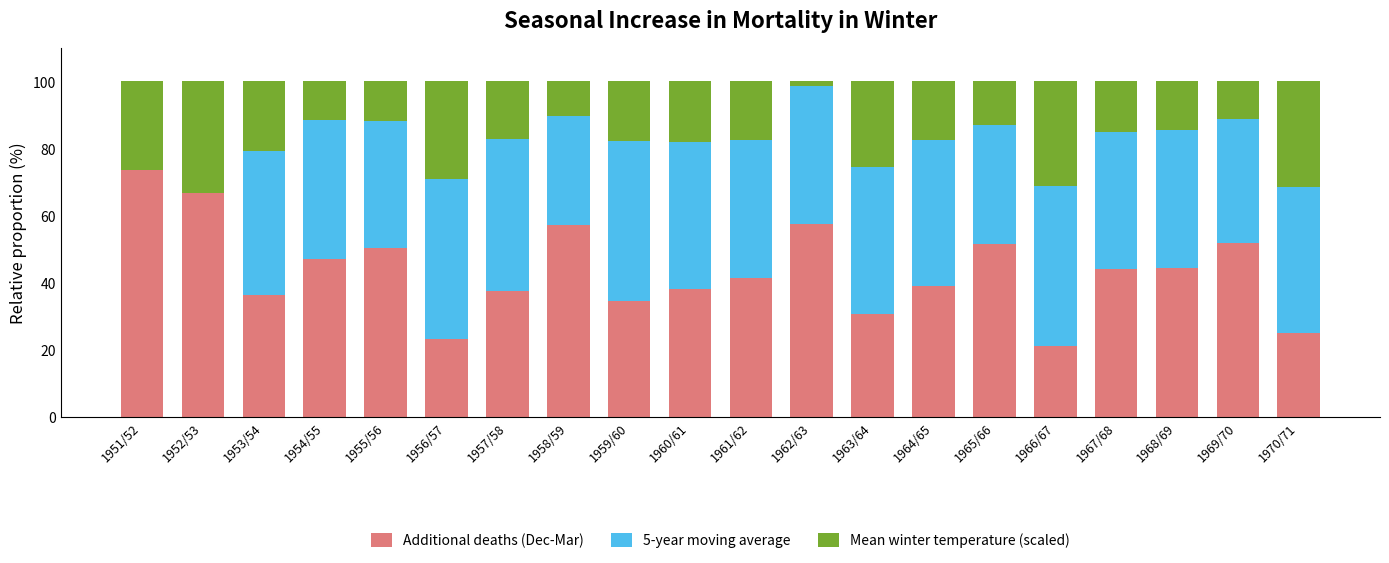

What is the total value across all series at 1956/57?

100.0